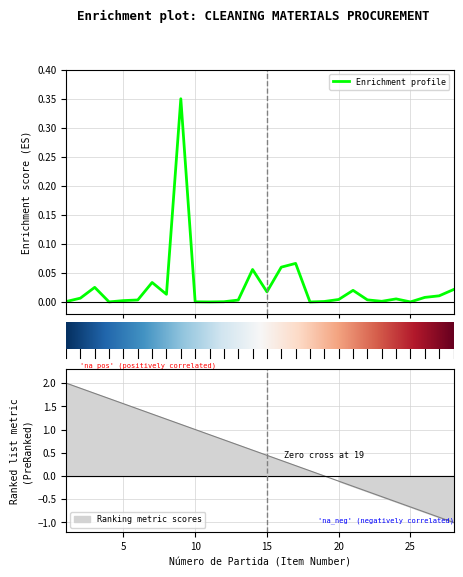

Reading left to right, what are all the values shown in this chart?

Número de partida: 2.0	1.9	1.8	1.7	1.6	1.4	1.3	1.2	1.1	1.0	0.9	0.8	0.7	0.6	0.4	0.3	0.2	0.1	0.0	-0.1	-0.2	-0.3	-0.4	-0.6	-0.7	-0.8	-0.9	-1.0
Cantidad: 0.0	0.0	0.0	0.0	0.0	0.0	0.0	0.0	0.3	0.0	0.0	0.0	0.0	0.1	0.0	0.1	0.1	0.0	0.0	0.0	0.0	0.0	0.0	0.0	0.0	0.0	0.0	0.0